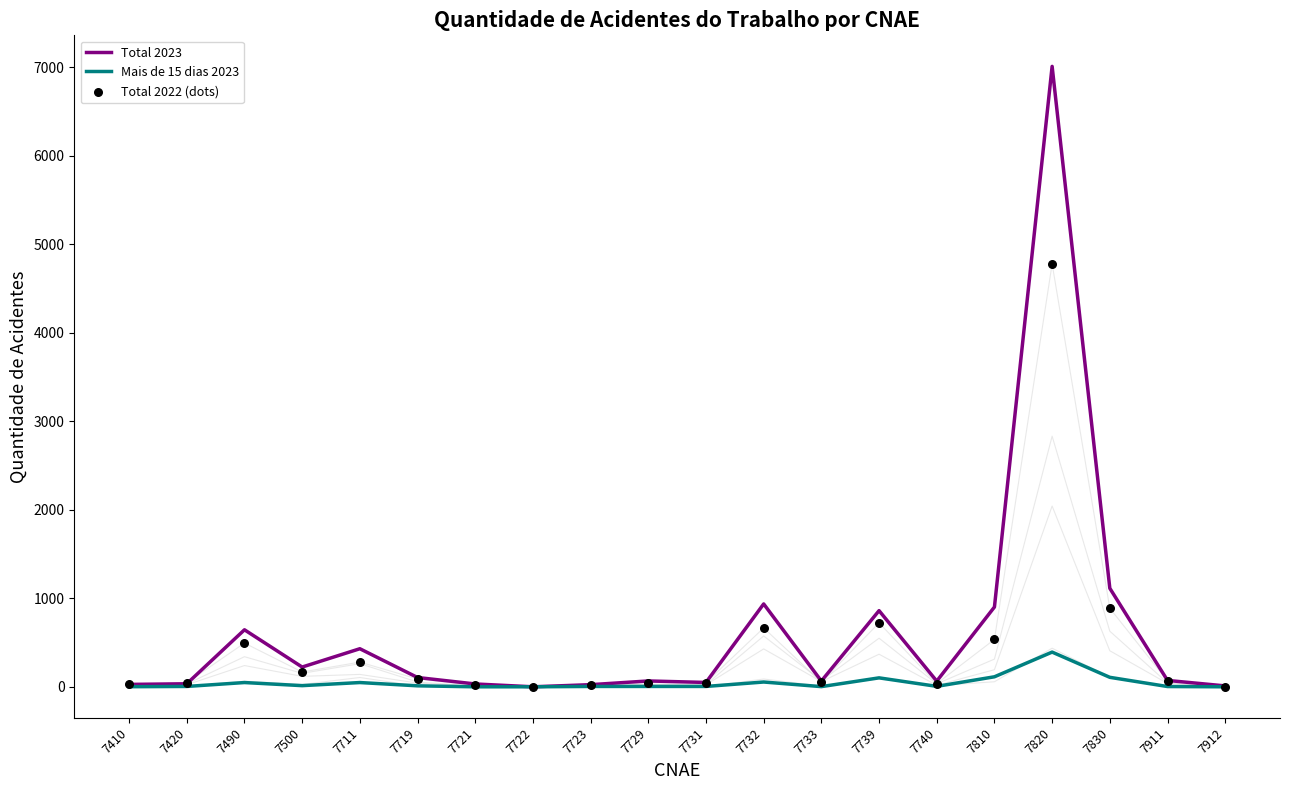

Is this an area chart (filled region under the line)?

No